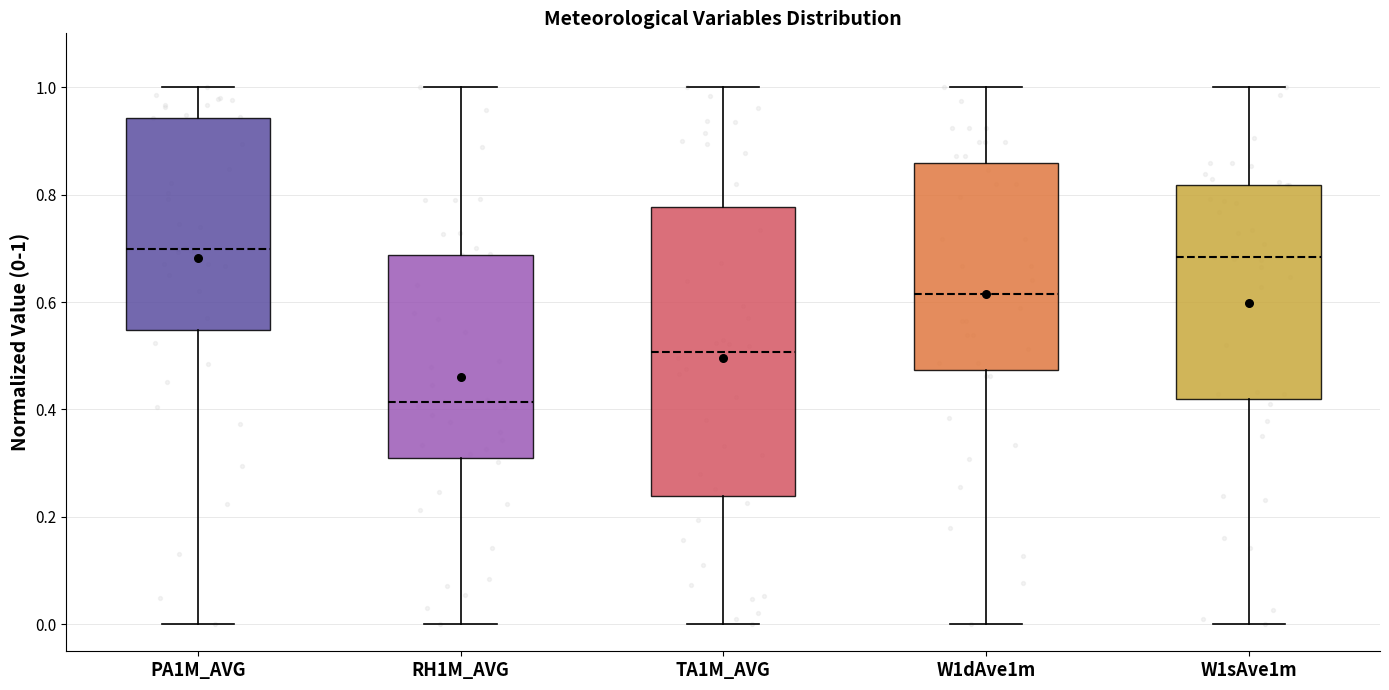

Which box is the tallest, from its lower edge to its upper edge?

TA1M_AVG